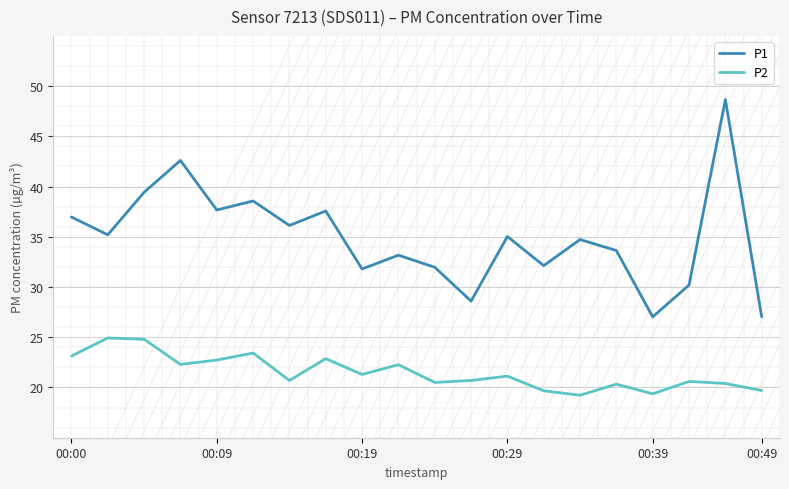

How many values in the P2 series exceed 21?

10